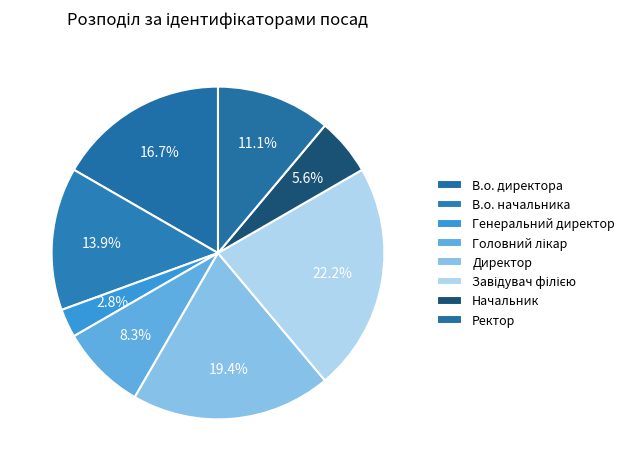

Count the number of slices in the pie.

8